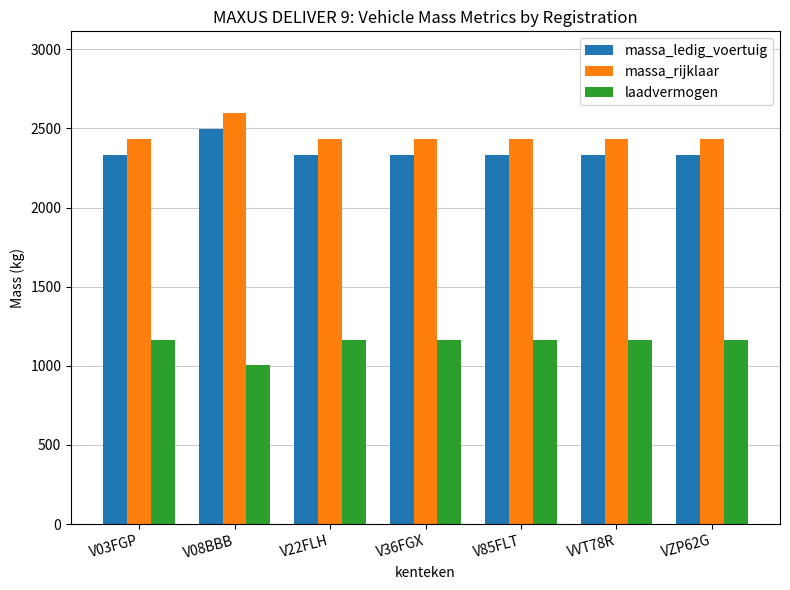

At which category does the chart reach its peak across all series?

V08BBB